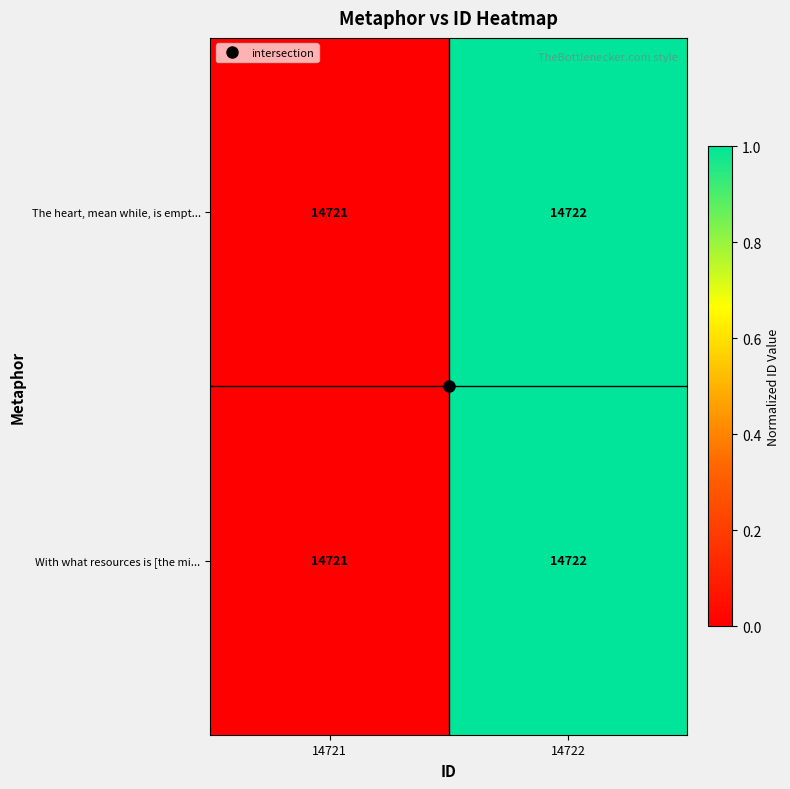

List the labels in order of With what resources is [the mi... value, smallest first.

14721, 14722